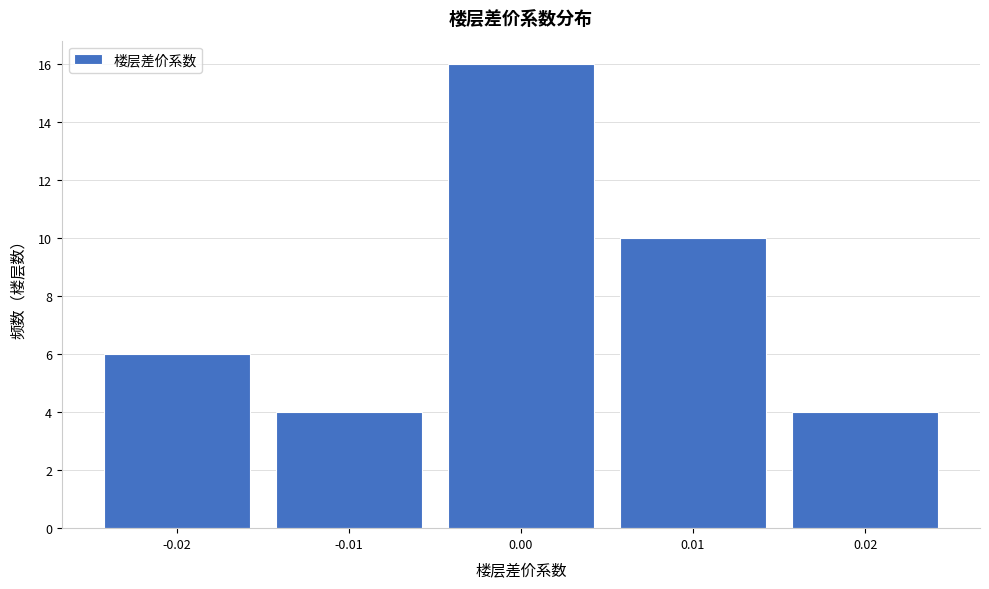

Reading left to right, list every bar in this chart as the range it spans on the x-axis followed by its height. The values are not printed on the chart, so give them approximately, as read against the axis.

-0.025 to -0.015: 6
-0.015 to -0.005: 4
-0.005 to 0.005: 16
0.005 to 0.015: 10
0.015 to 0.025: 4